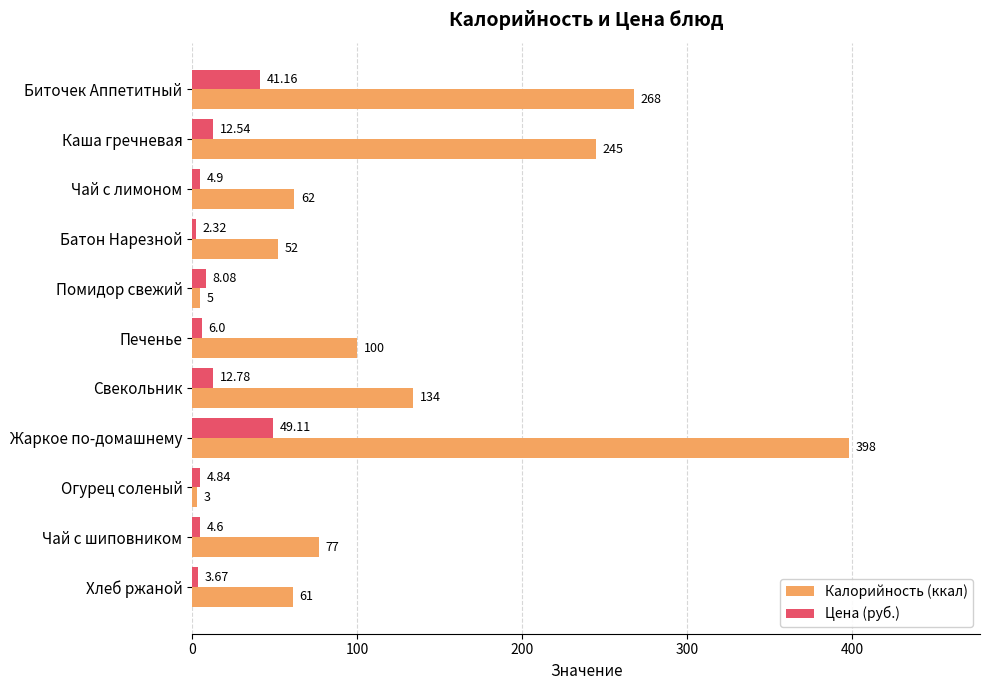

At how many categories does at least one series exceed 6?

10